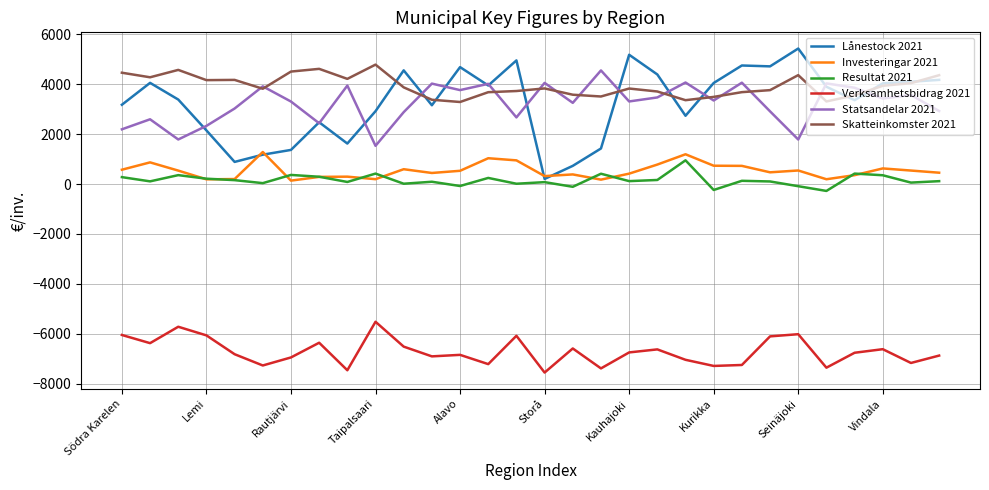

What is the greatest value displayed?

5434.0